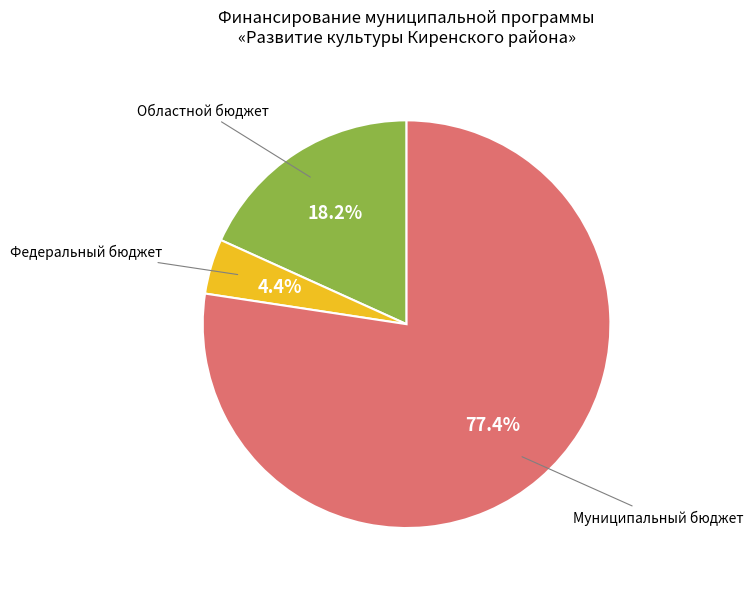

Is there any slice that represents more than half of the pie?

Yes